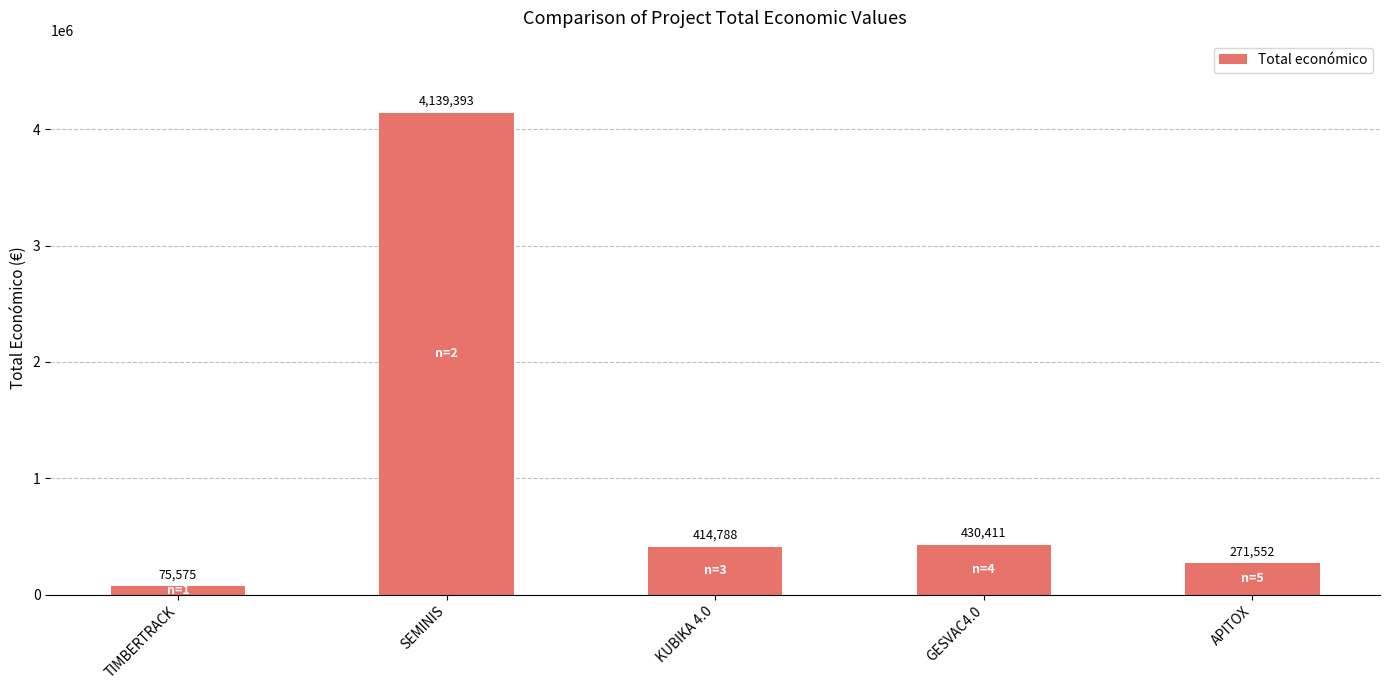

What is the minimum value shown in the chart?

75575